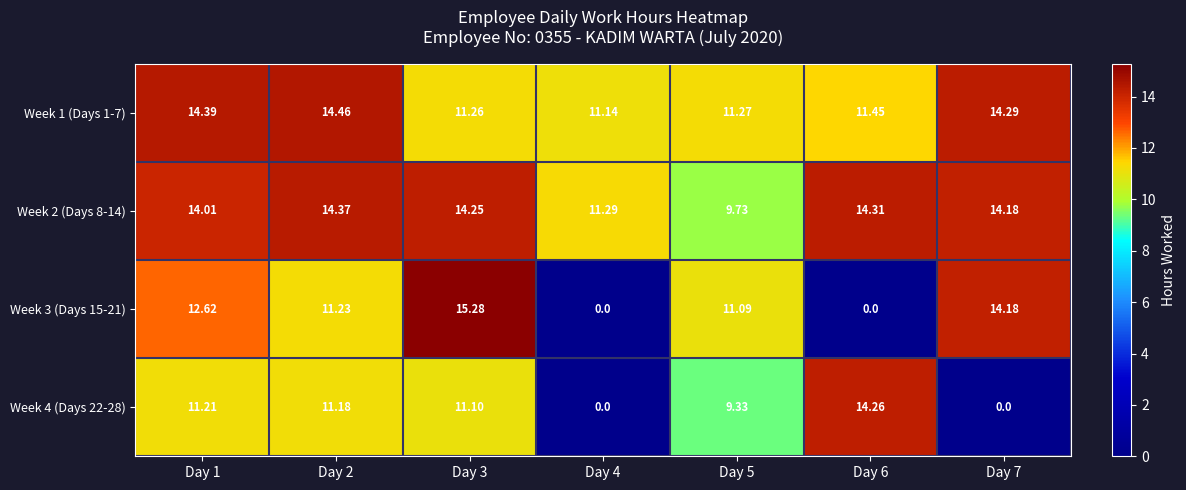

Is the value of Week 3 (Days 15-21) at Day 1 greater than the value of Week 2 (Days 8-14) at Day 1?

No